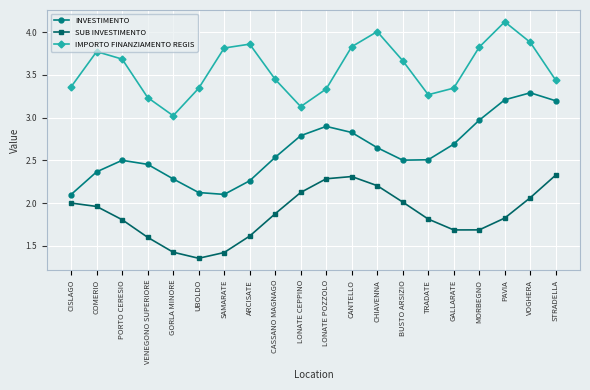

What is the total value across all series at UBOLDO?

6.8